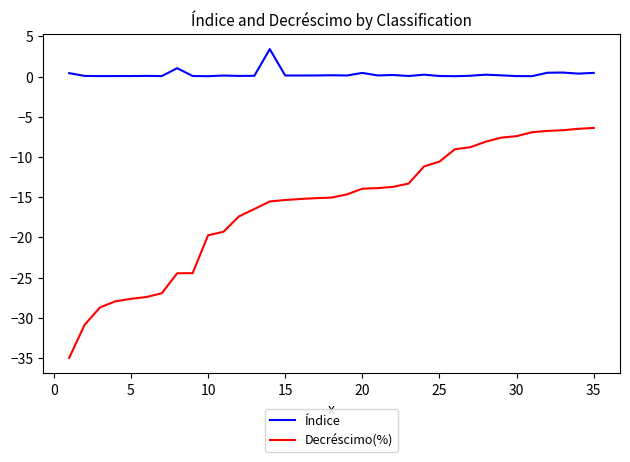

True or false: Decréscimo(%) and Índice intersect in this chart.

False